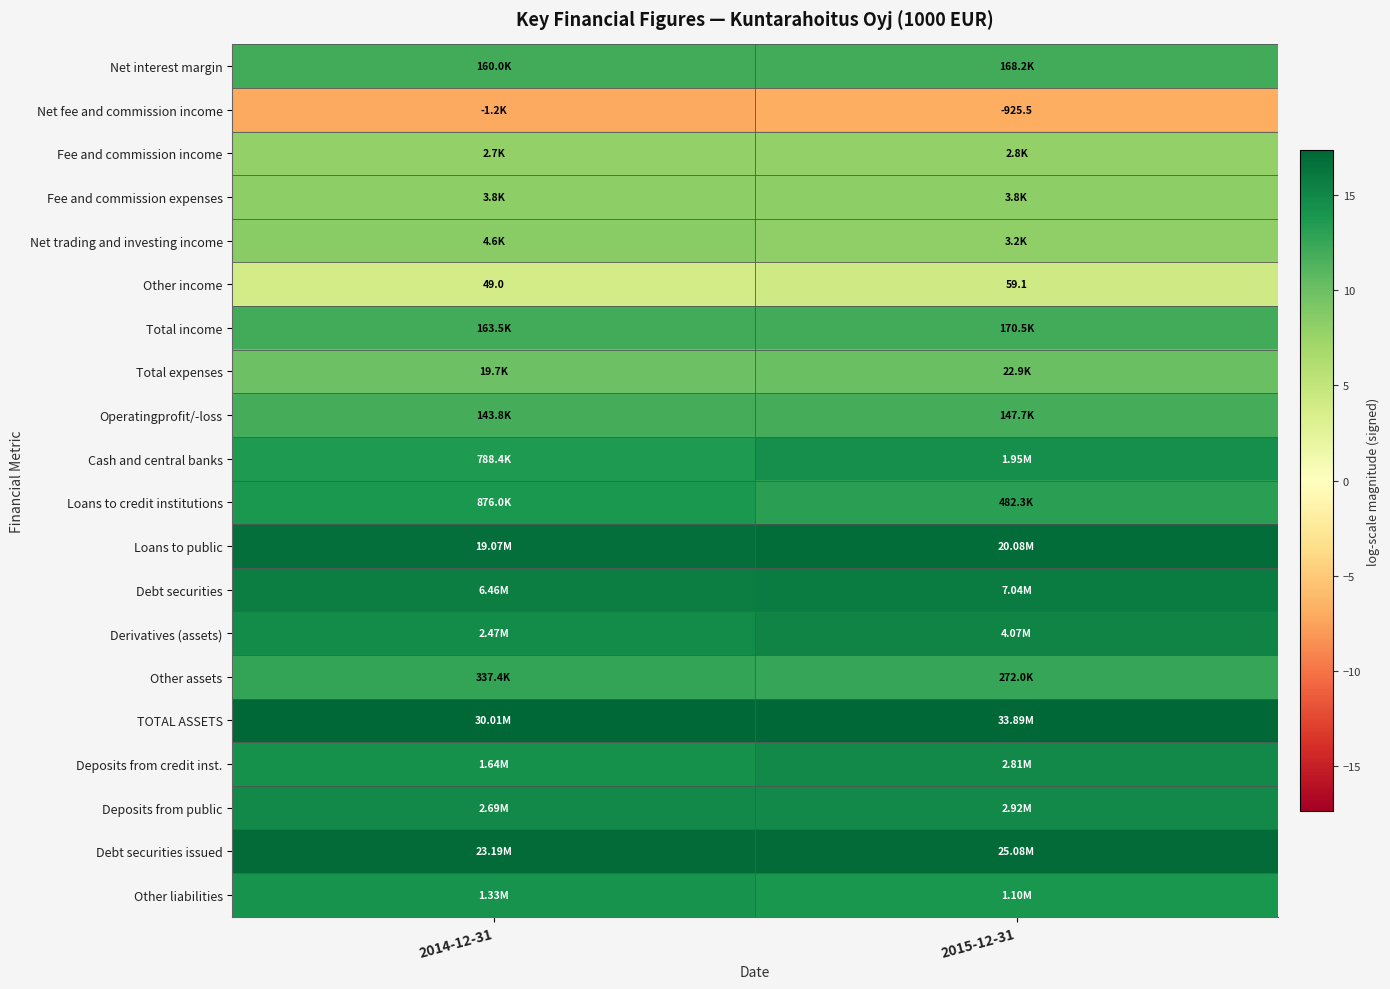

What is the difference between the maximum and minimum values in the Net trading and investing income series?

0.4